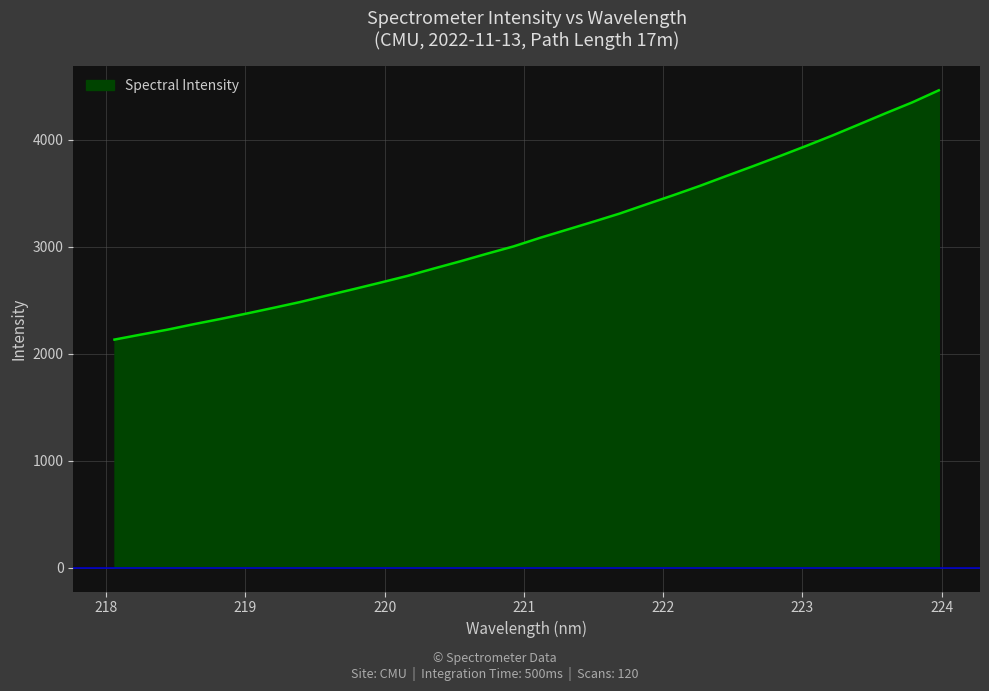

How many lines are shown in the chart?

1